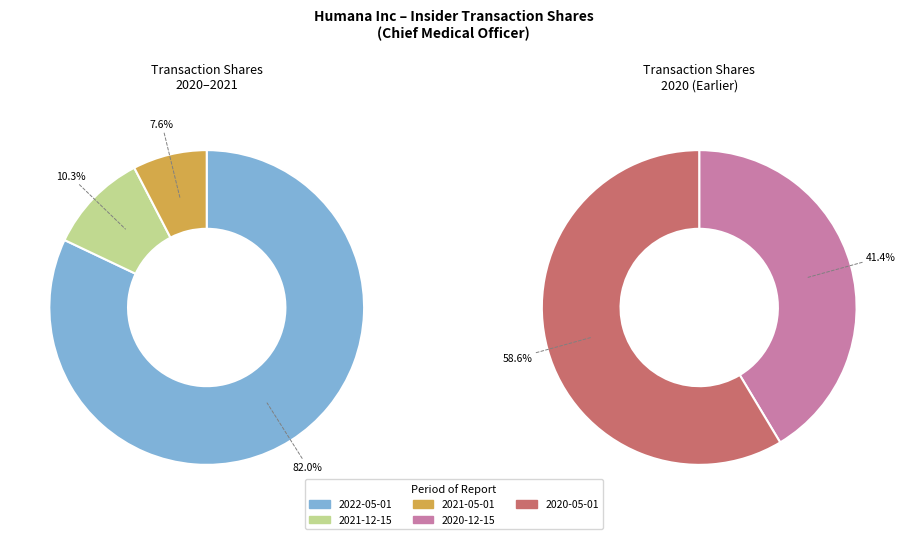

What is the ratio of the value at 2022-05-01 to the value at 2020-12-15?

15.3